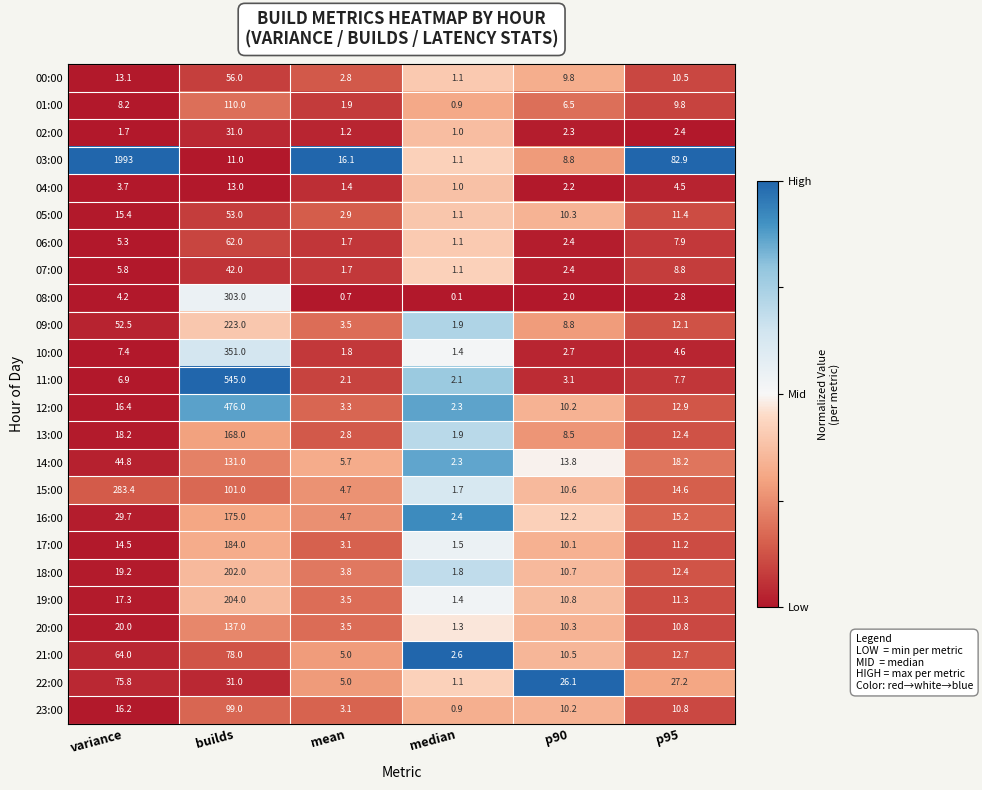

What is the difference between the highest and lowest values at variance?

1991.3